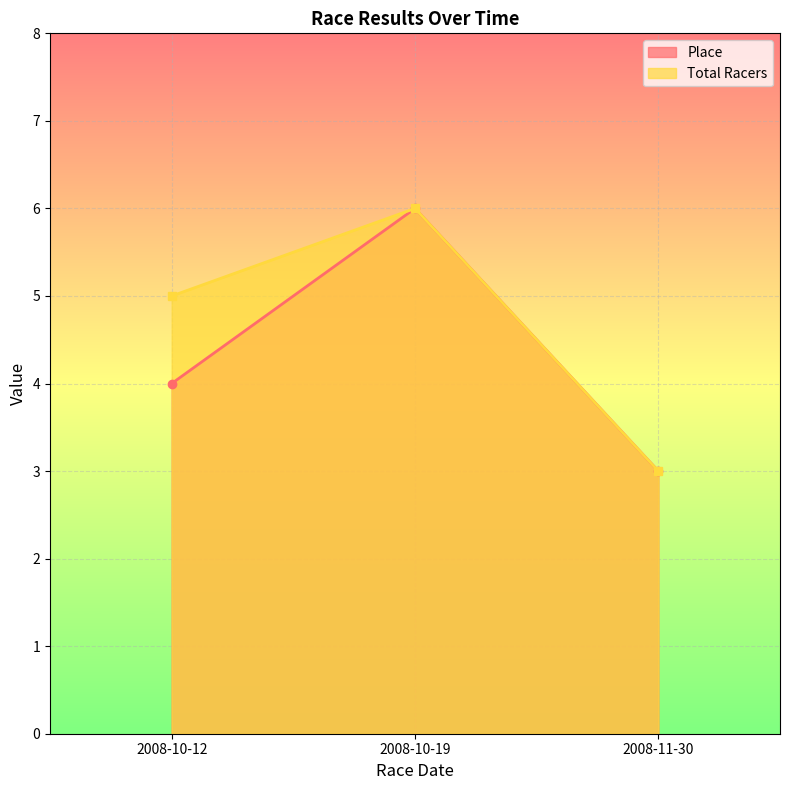

What is the label of the 2nd point from the left?

2008-10-19